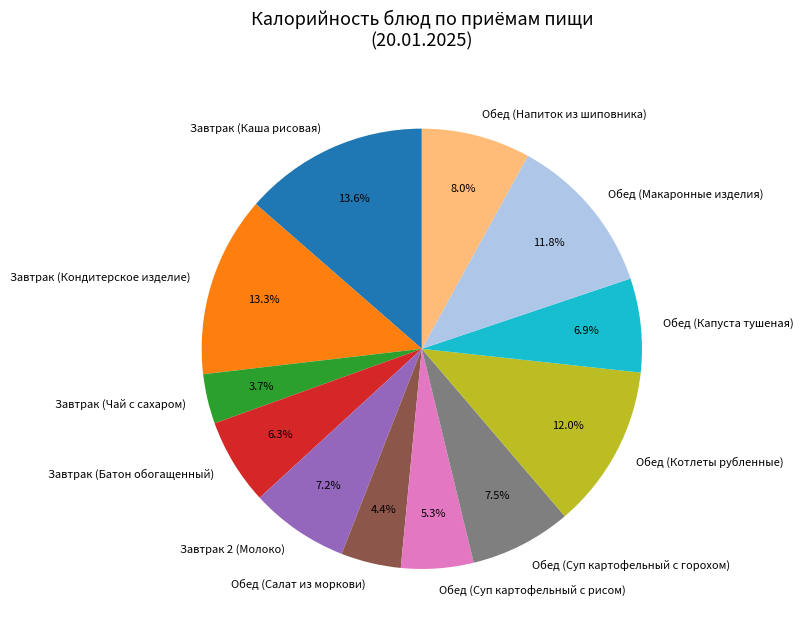

Which has a higher value, Завтрак (Батон обогащенный) or Завтрак (Чай с сахаром)?

Завтрак (Батон обогащенный)